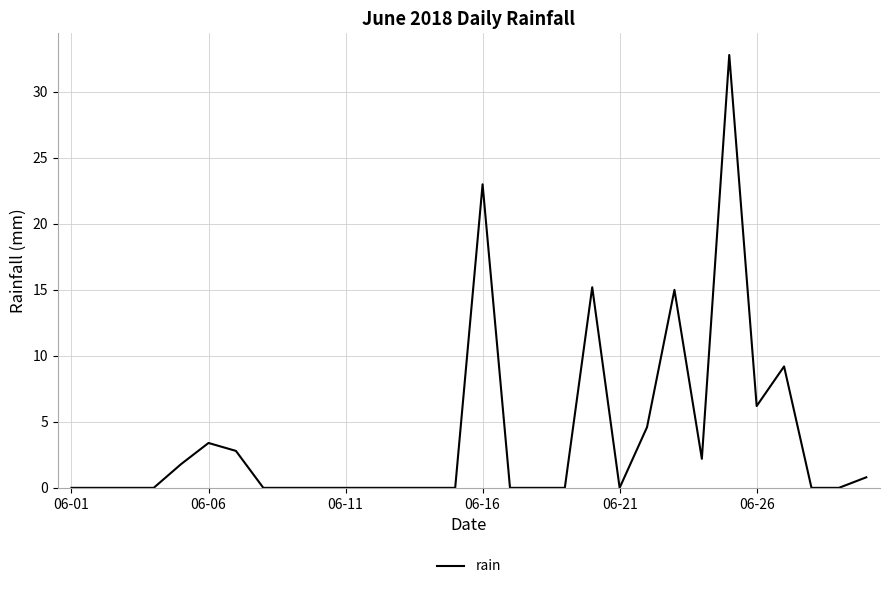

What is the greatest value displayed?

32.8